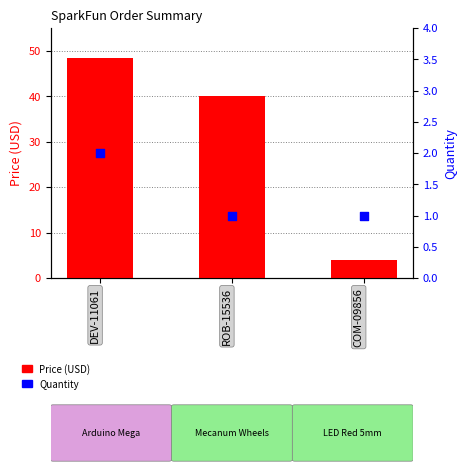

Which series has the widest spread of Y values?

Price (USD)